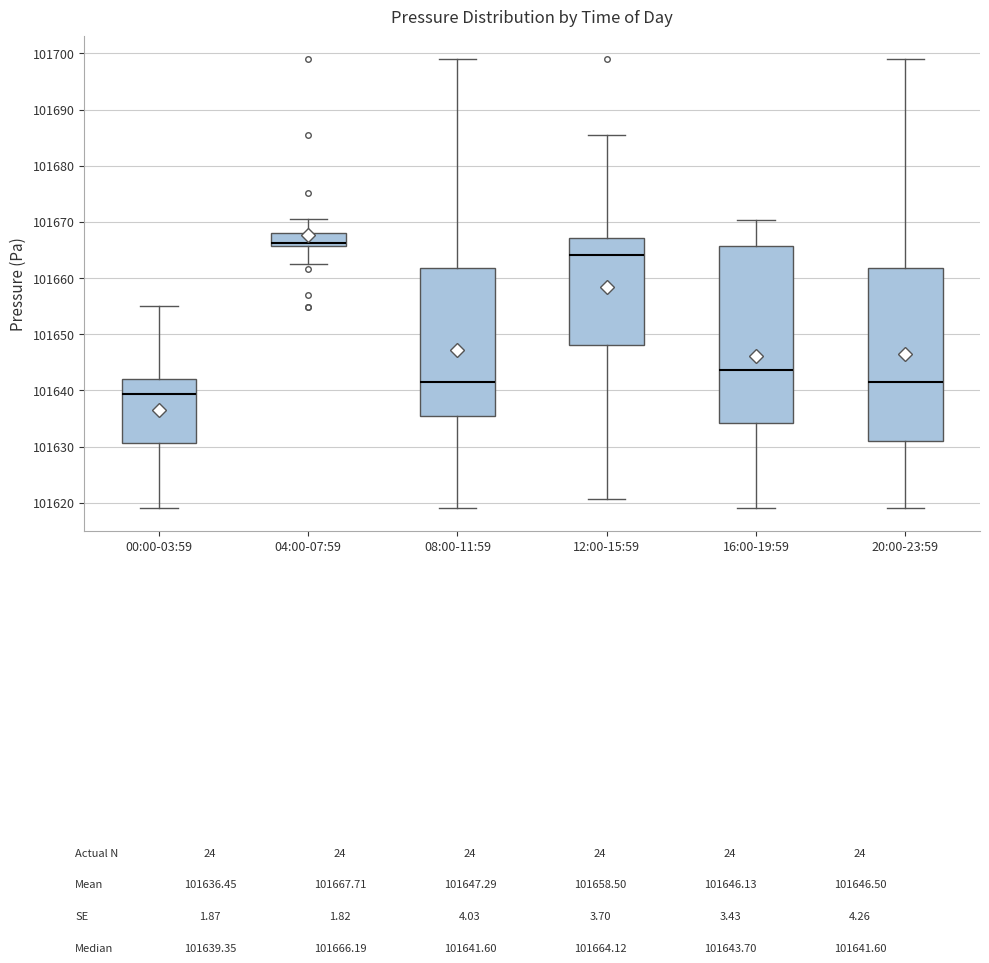

Reading left to right, transcribe this box plot: for each box, give where its median line is, the range the box spans, and where its two whiskers end, as read against the y-axis. The values are not printed on the chart, so give them approximately, as read against the axis.

00:00-03:59: median 101639, box 101631 to 101642, whiskers 101619 to 101655
04:00-07:59: median 101666 (just above the box's lower edge), box 101666 to 101668, whiskers 101663 to 101670
08:00-11:59: median 101642, box 101635 to 101662, whiskers 101619 to 101699
12:00-15:59: median 101664, box 101648 to 101667, whiskers 101621 to 101685
16:00-19:59: median 101644, box 101634 to 101666, whiskers 101619 to 101670
20:00-23:59: median 101642, box 101631 to 101662, whiskers 101619 to 101699